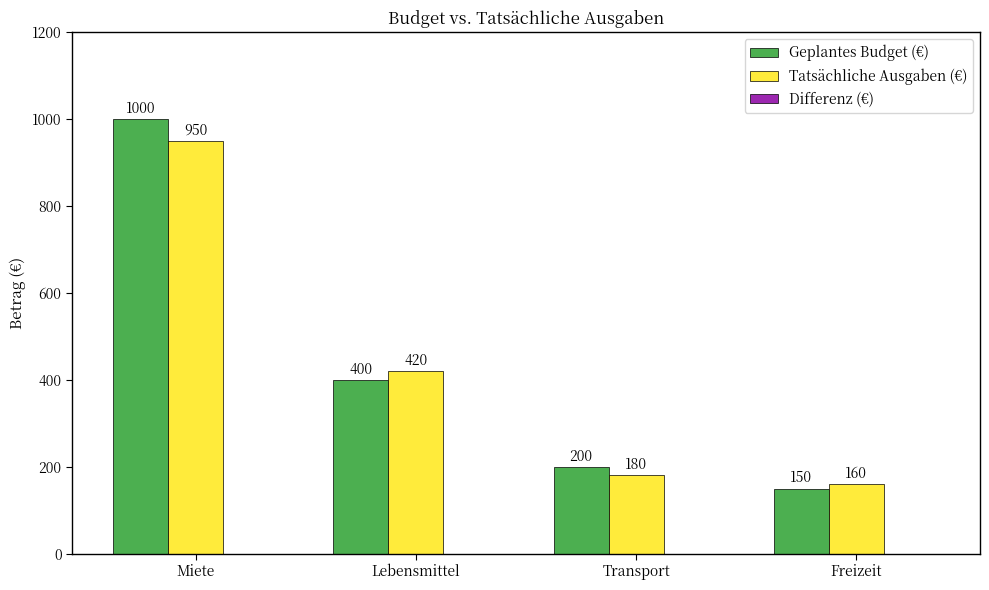

How many values in the Geplantes Budget (€) series are below 400?

2